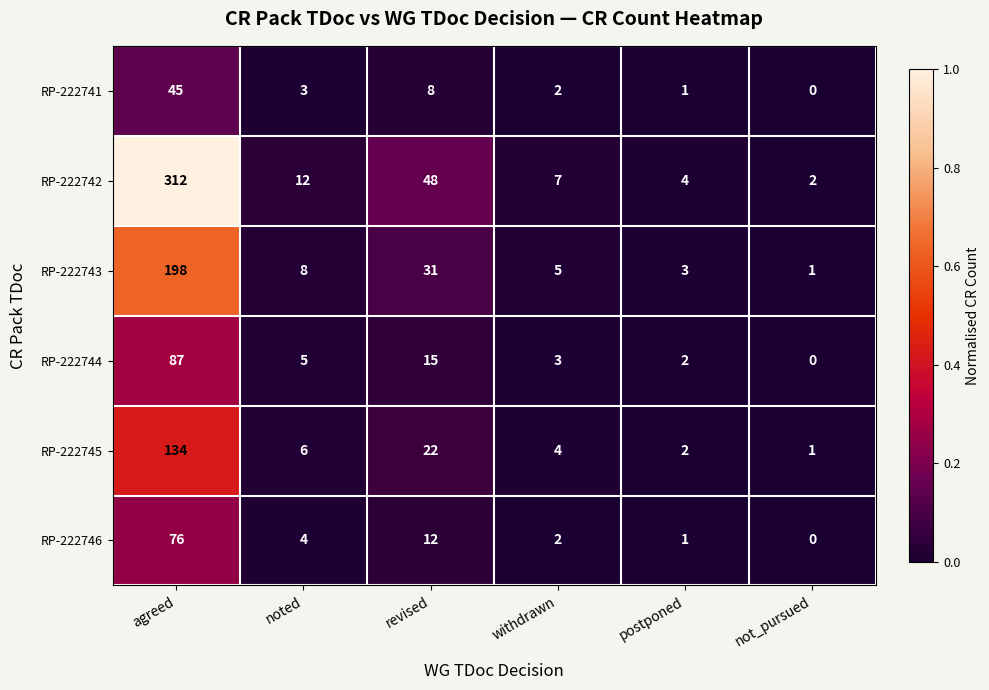

At how many categories does at least one series exceed 0?

6